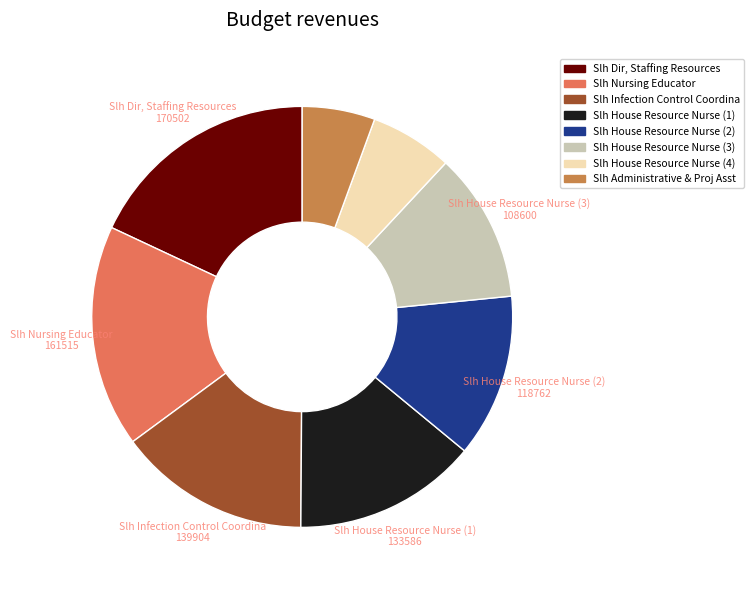

Does any single category account for the majority?

No